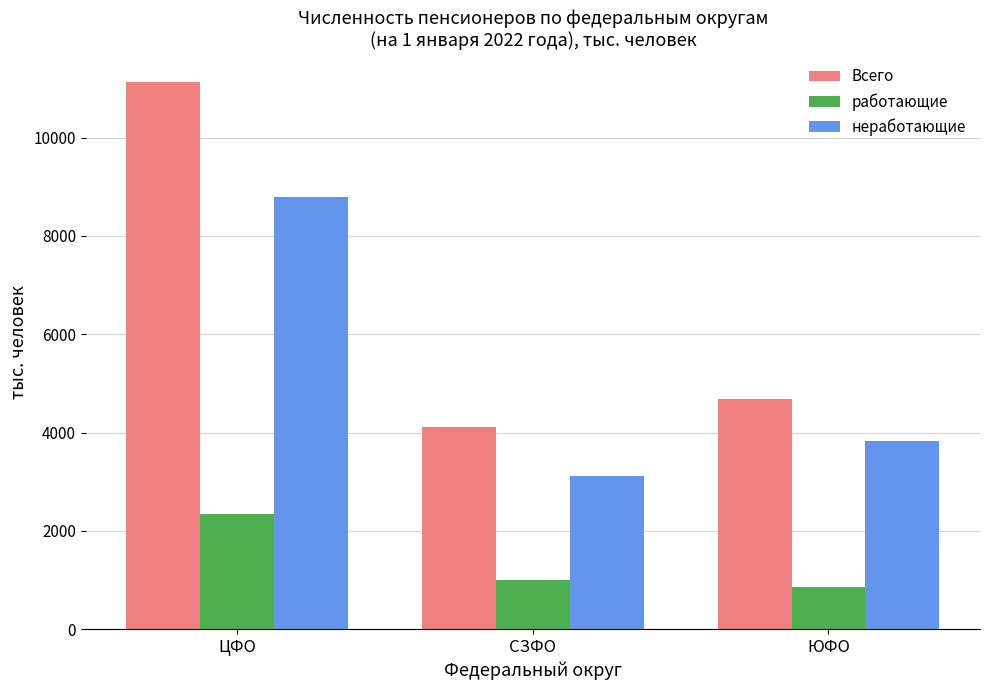

What position from the right is СЗФО?

2